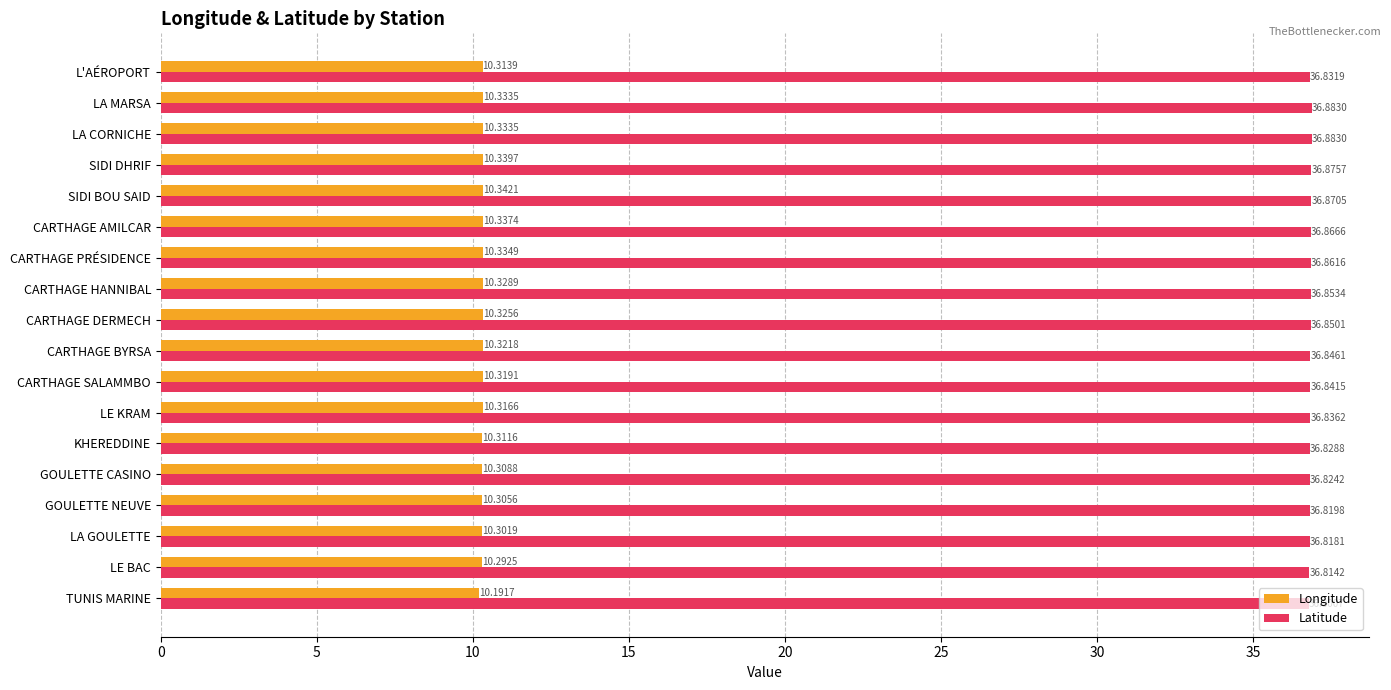

What is the total value across all series at CARTHAGE PRÉSIDENCE?

47.2